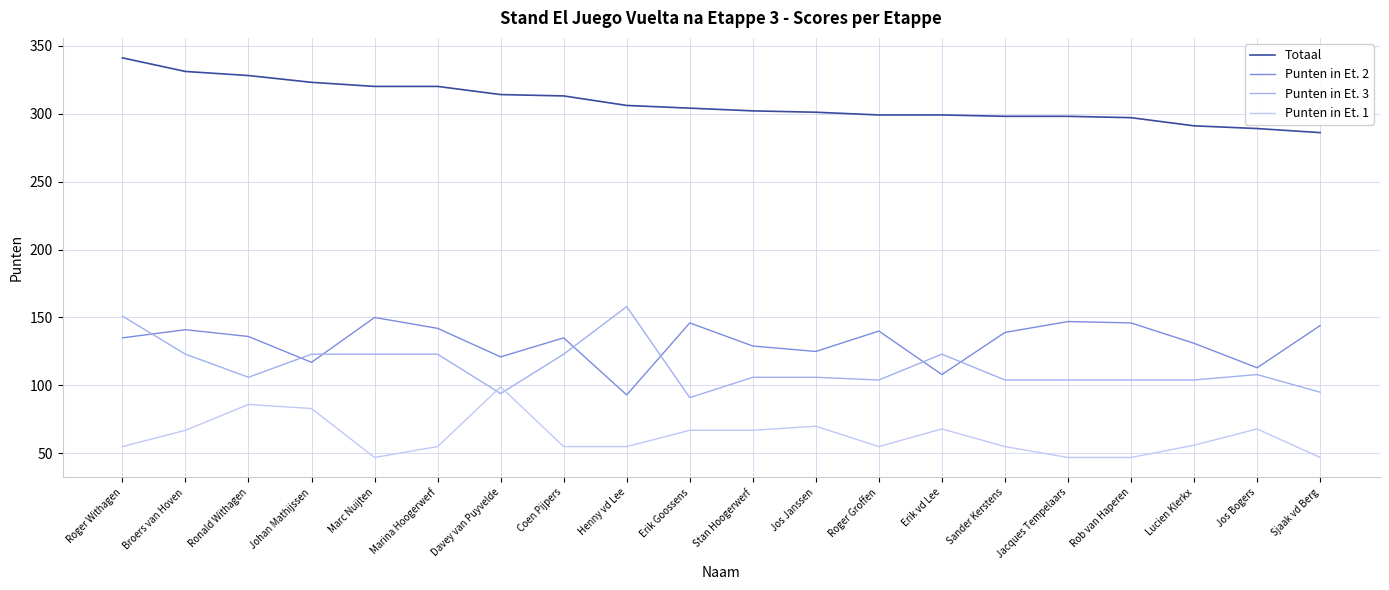

At which category does Punten in Et. 1 reach its first local peak?

Ronald Withagen